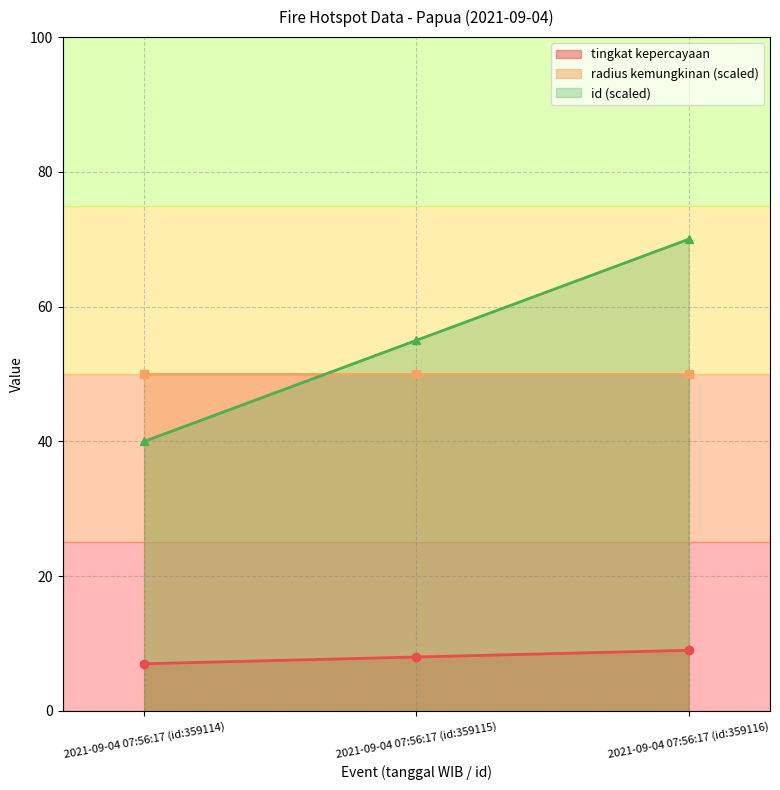

What is the sum of the tingkat kepercayaan values at 2021-09-04 07:56:17 (id:359115) and 2021-09-04 07:56:17 (id:359114)?

15